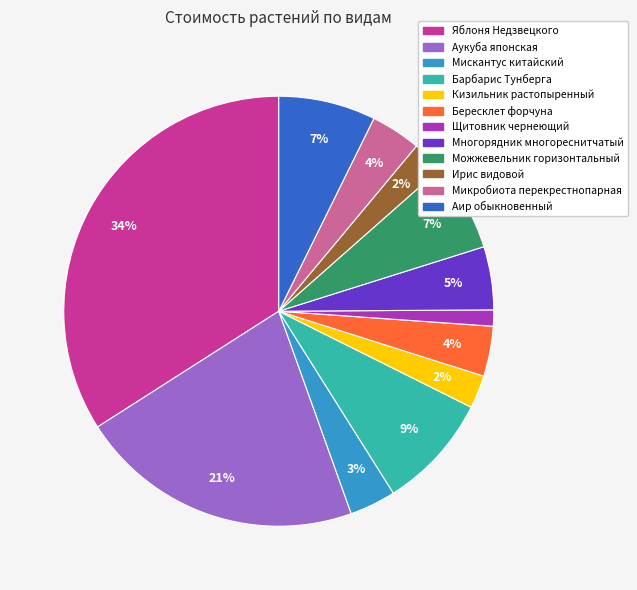

Is it true that Барбарис Тунберга is 9% of the pie?

True